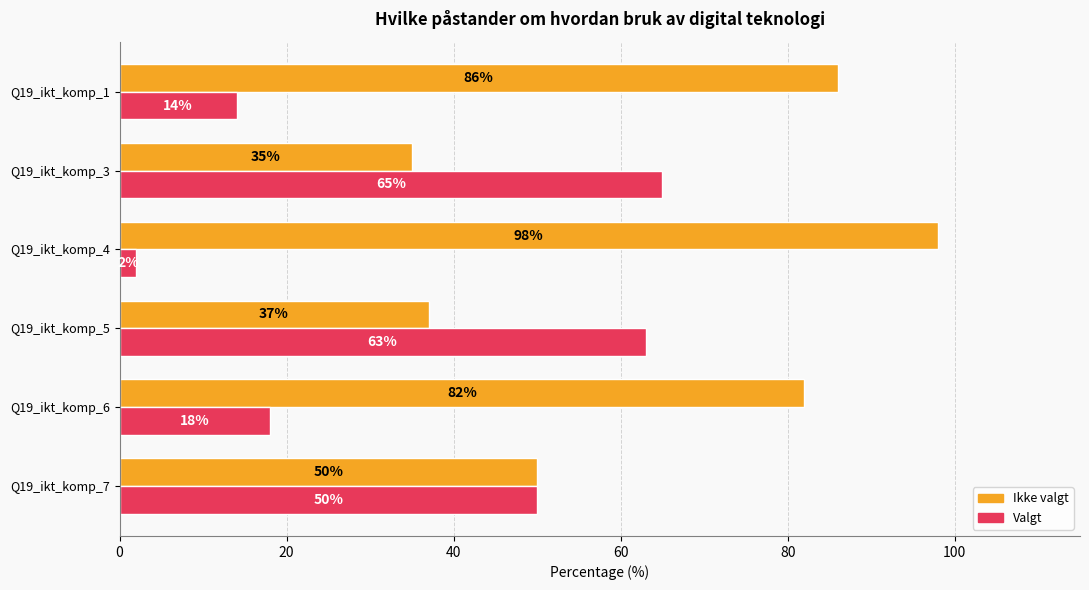

The value of Ikke valgt at Q19_ikt_komp_3 is 35. True or false?

True